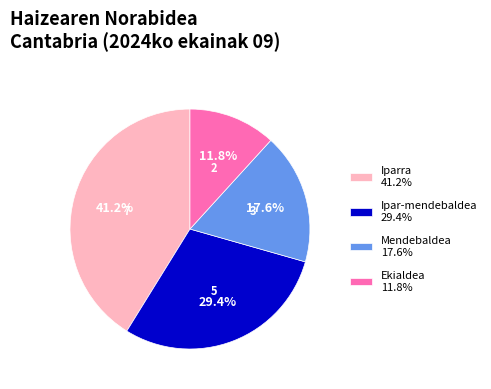

Which has a higher value, Iparra 41.2% or Ipar-mendebaldea 29.4%?

Iparra 41.2%